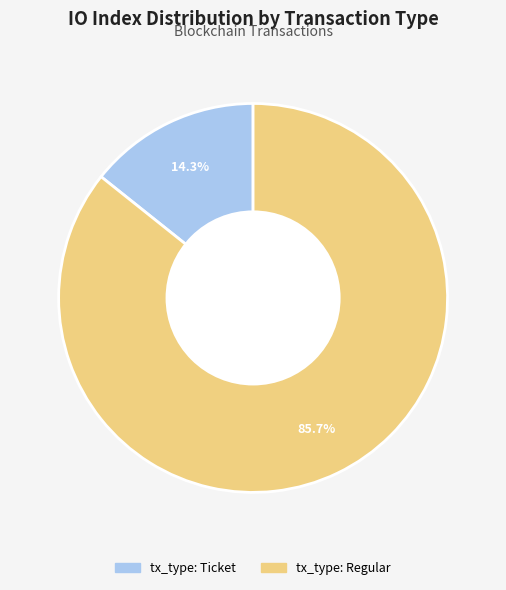

How many slices are in this pie chart?

2